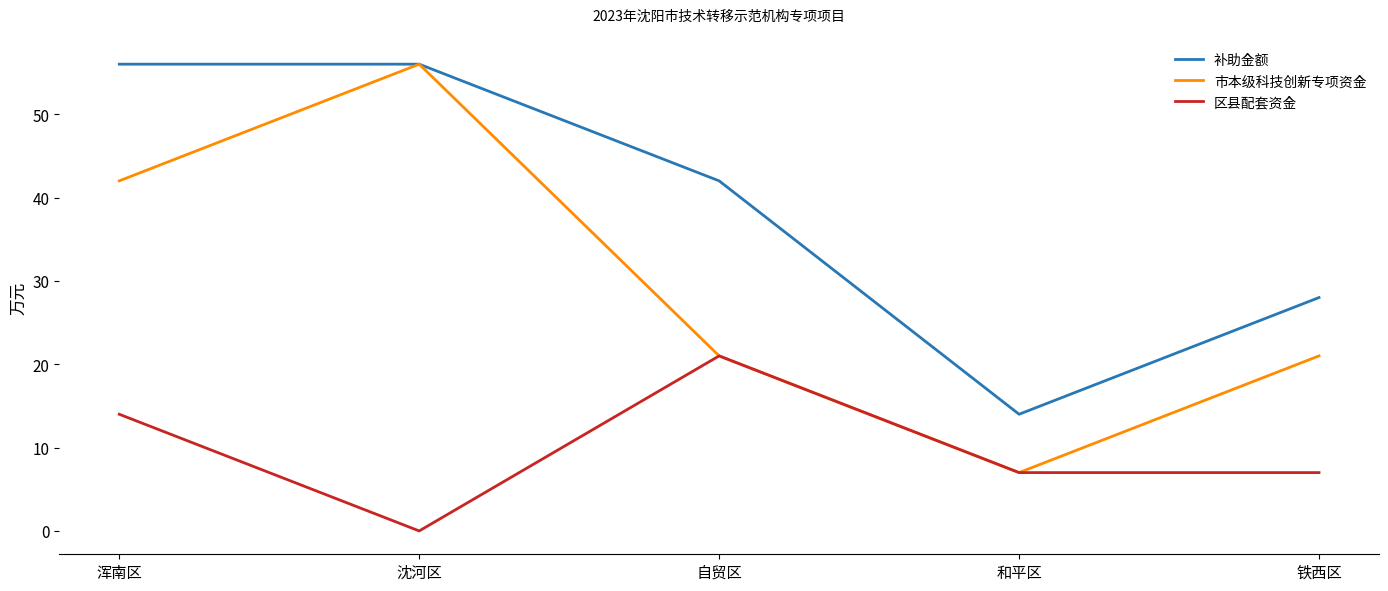

Reading left to right, what are all the values shown in this chart?

补助金额: 56	56	42	14	28
市本级科技创新专项资金: 42	56	21	7	21
区县配套资金: 14	0	21	7	7